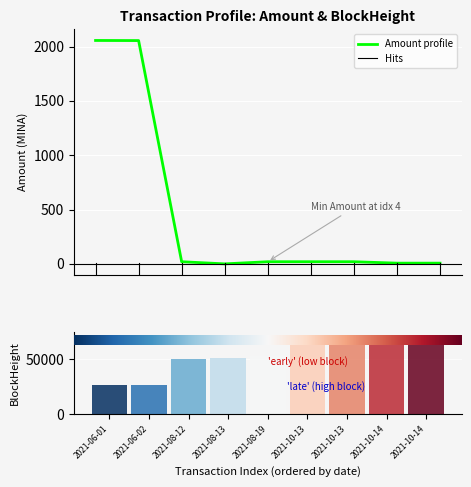

Reading left to right, what are all the values shown in this chart?

2055.9	2054.8	19.8	0.0	19.8	19.8	19.7	6.7	6.6